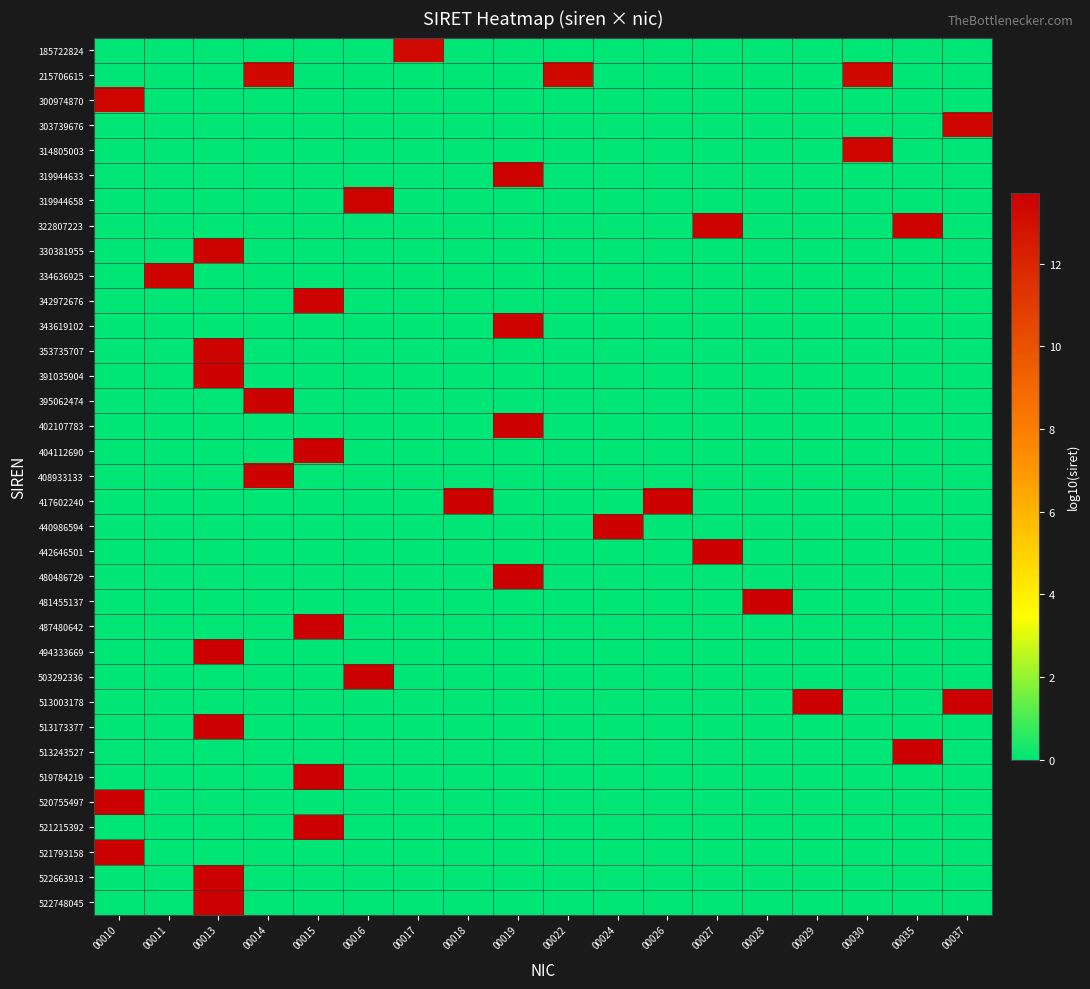

How many series are shown in this chart?

35